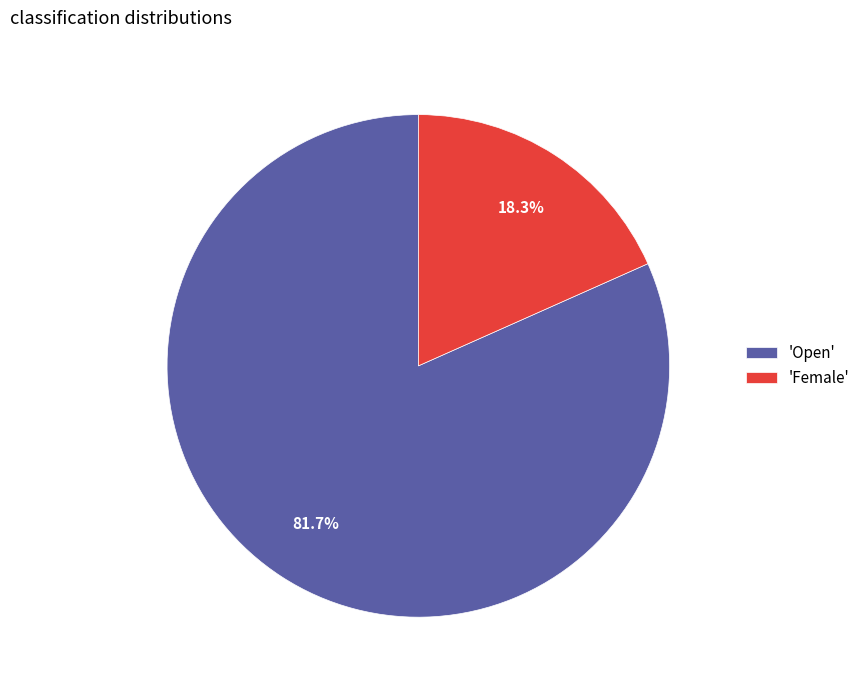

Which category has the biggest portion of the pie?

'Open'